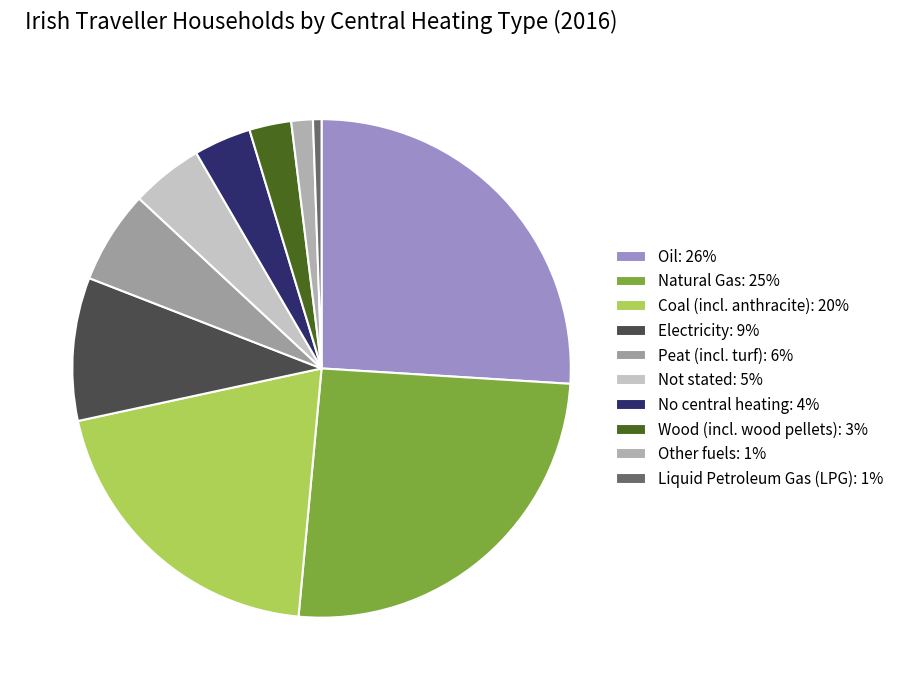

Count the number of slices in the pie.

10